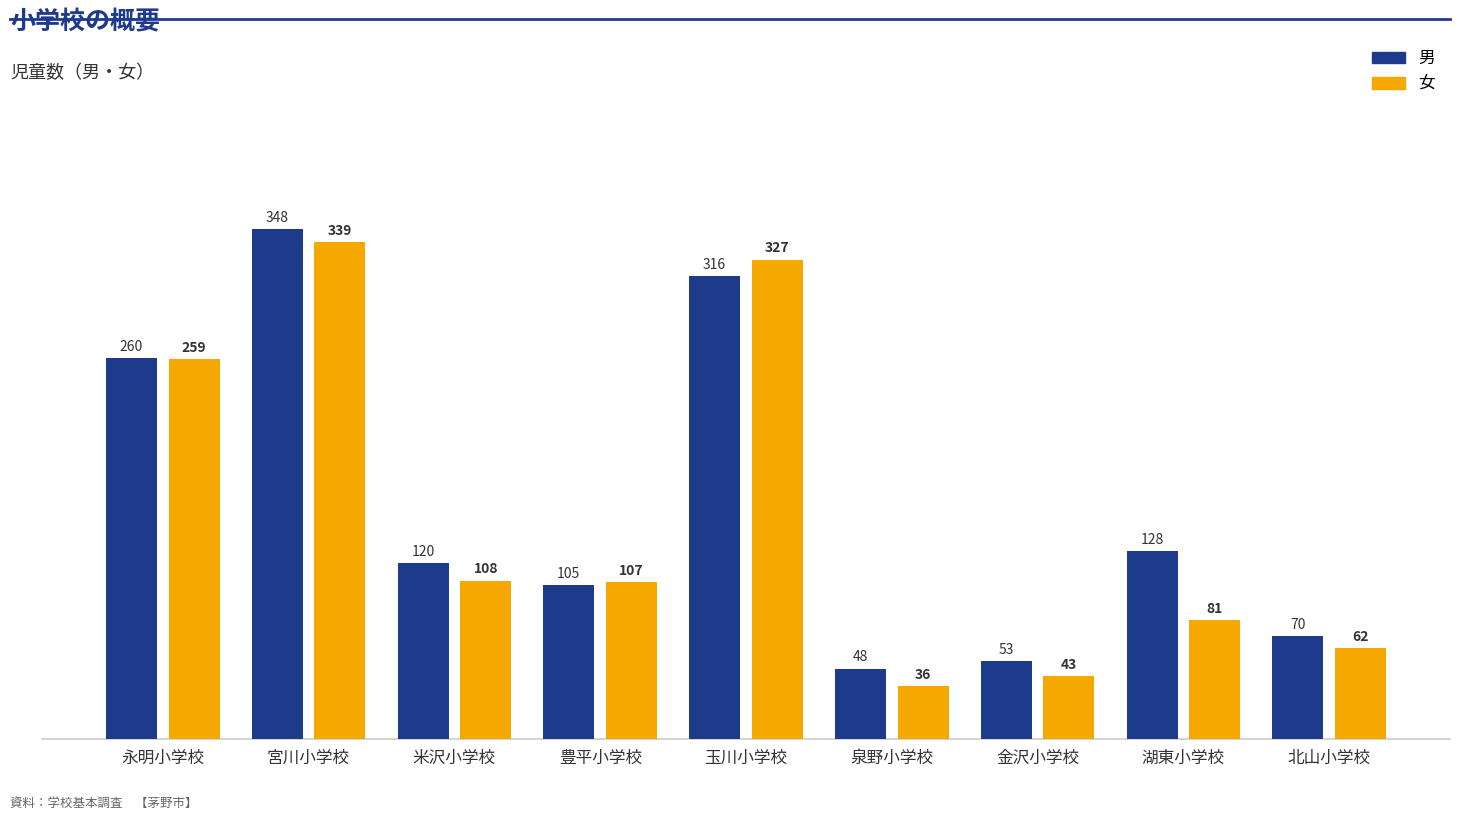

What is the difference between the maximum and minimum values in the 女 series?

303